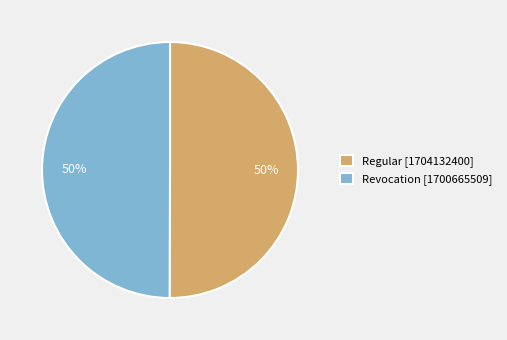

Is it true that Regular is 50% of the pie?

True